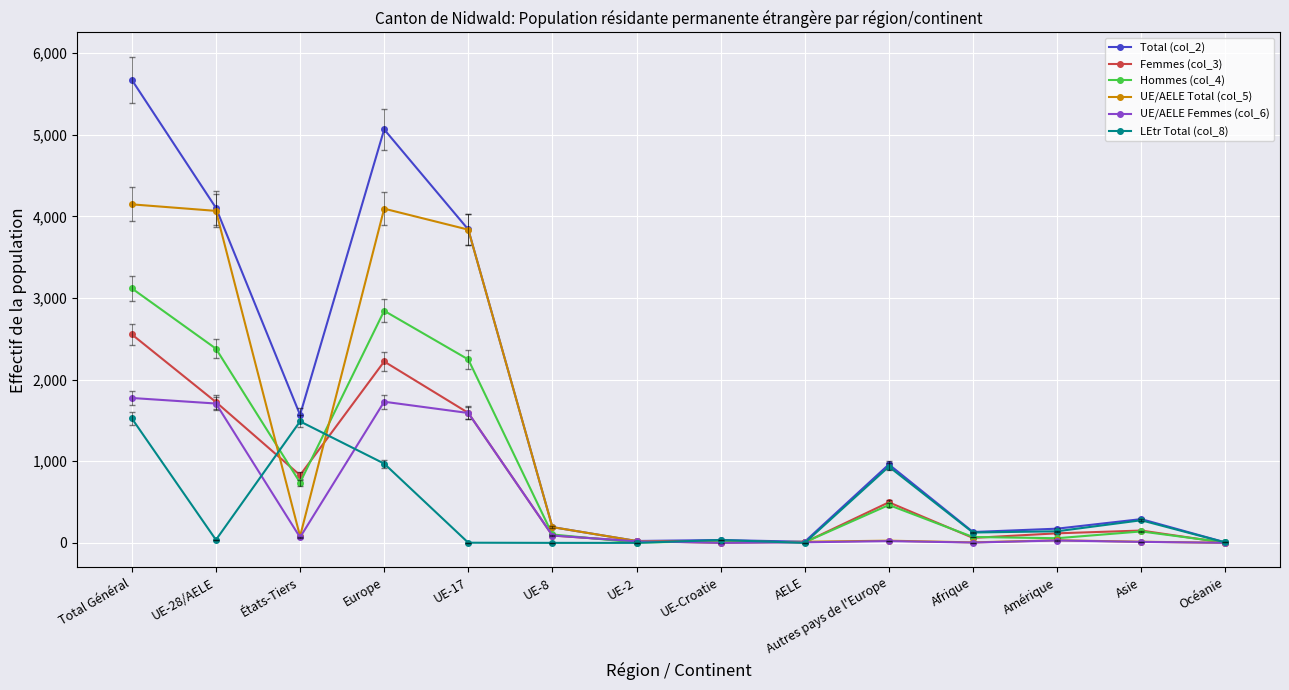

How many lines are shown in the chart?

6